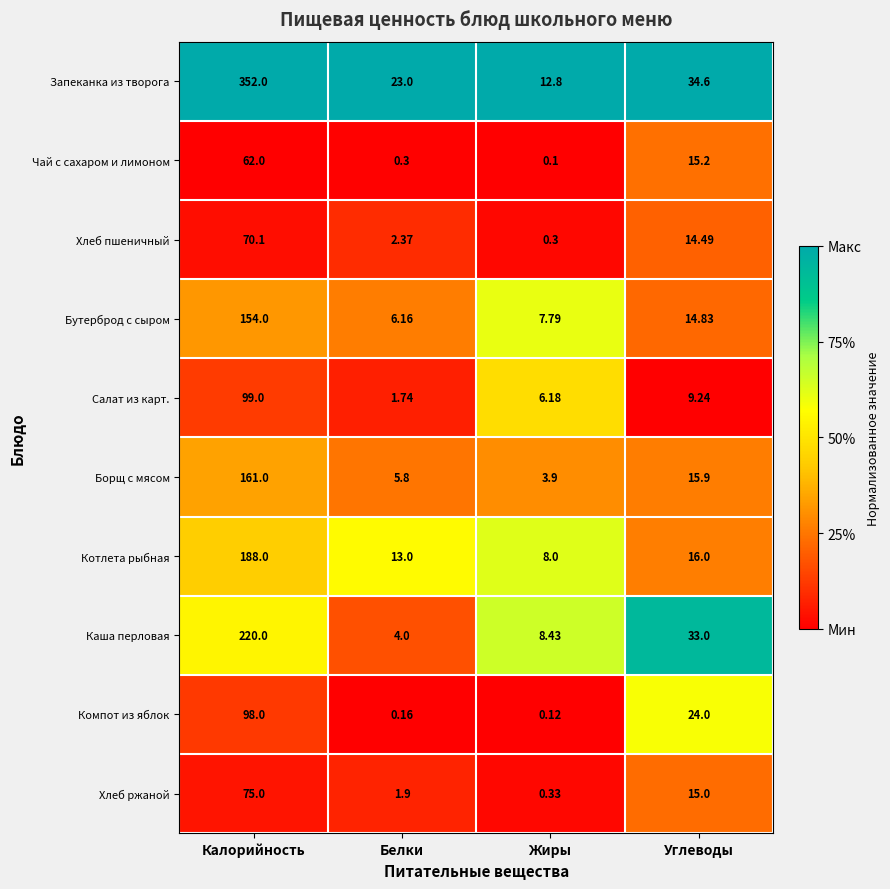

Which series has the widest spread of values?

Запеканка из творога